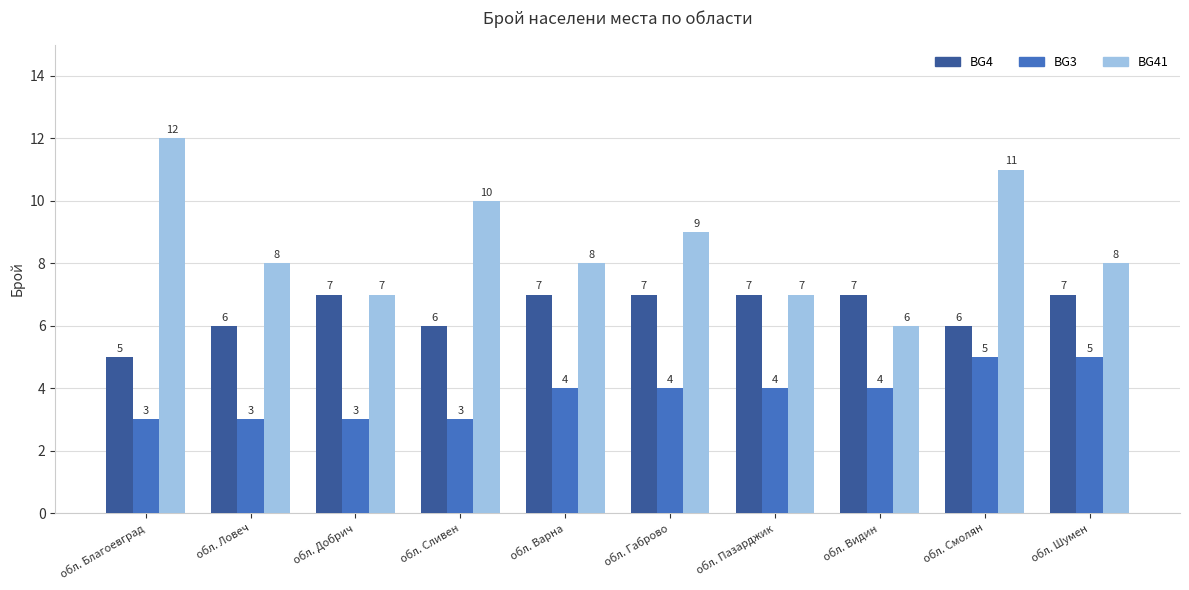

What is the label of the 1st bar from the right?

обл. Шумен